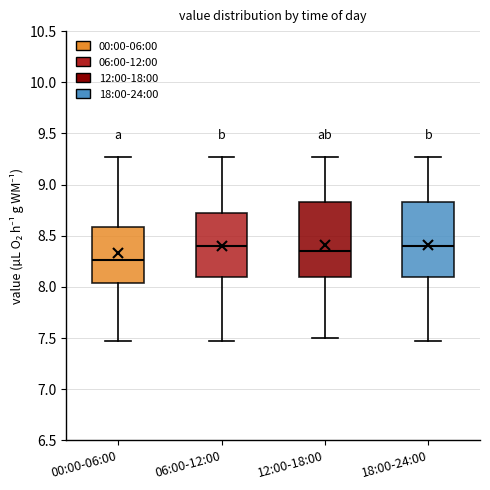

Reading left to right, read every box against the y-axis: the position of its median line, the range the box covers, and the ends of its whiskers. The values are not printed on the chart, so give them approximately, as read against the axis.

00:00-06:00: median 8.25, box 8.05 to 8.60, whiskers 7.45 to 9.25
06:00-12:00: median 8.40, box 8.10 to 8.75, whiskers 7.45 to 9.25
12:00-18:00: median 8.35, box 8.10 to 8.85, whiskers 7.50 to 9.25
18:00-24:00: median 8.40, box 8.10 to 8.85, whiskers 7.45 to 9.25